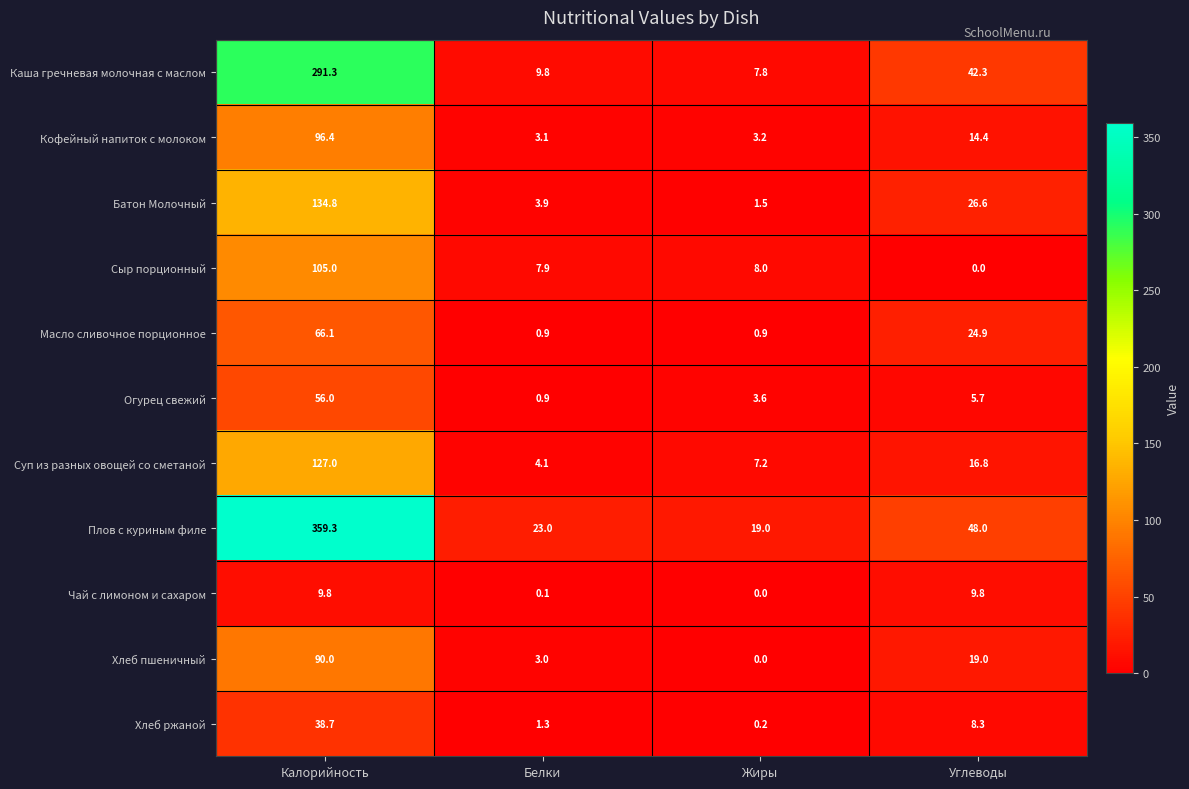

What is the difference between the highest and lowest values at Жиры?

19.0